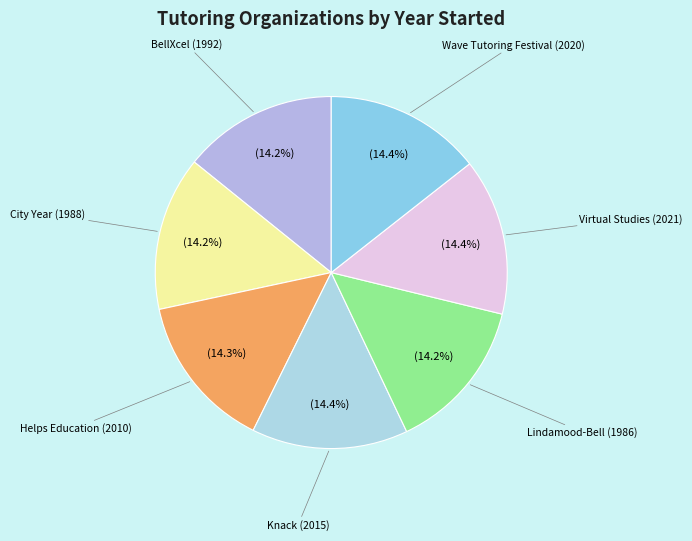

Is there any slice that represents more than half of the pie?

No